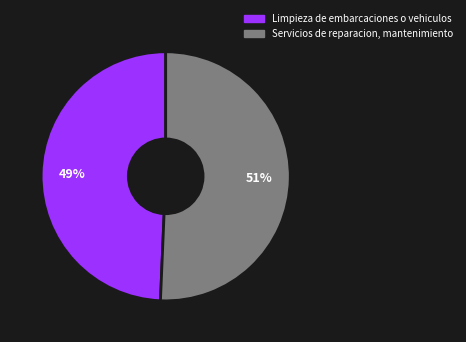

Rank the categories by value from highest to lowest.

Servicios de reparacion, mantenimiento, Limpieza de embarcaciones o vehiculos